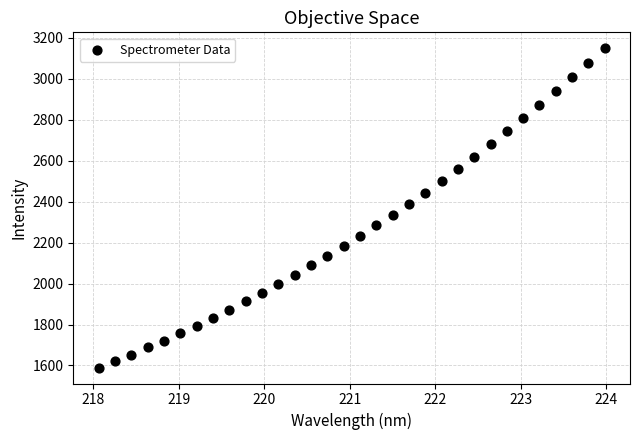

What is the range of Y values (max minus min)?

1558.8